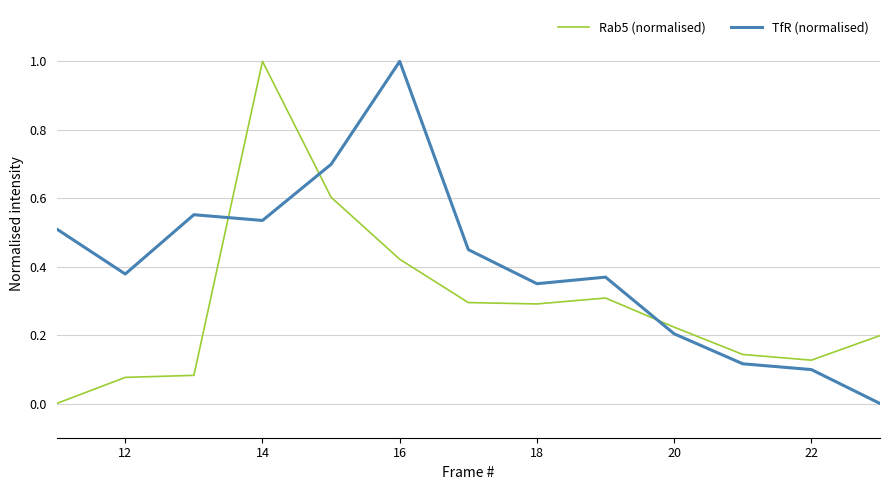

Which series has the largest total across all categories?

TfR (normalised)